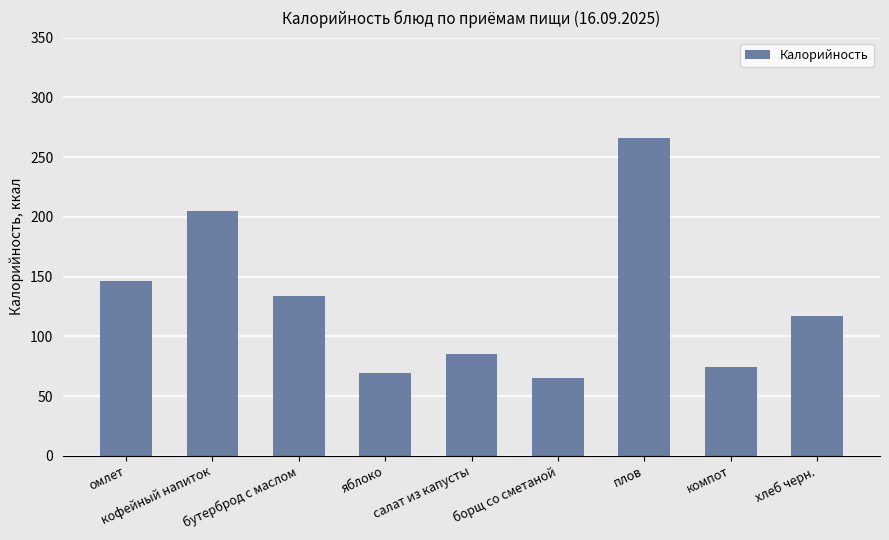

Rank the categories by value from highest to lowest.

плов, кофейный напиток, омлет, бутерброд с маслом, хлеб черн., салат из капусты, компот, яблоко, борщ со сметаной